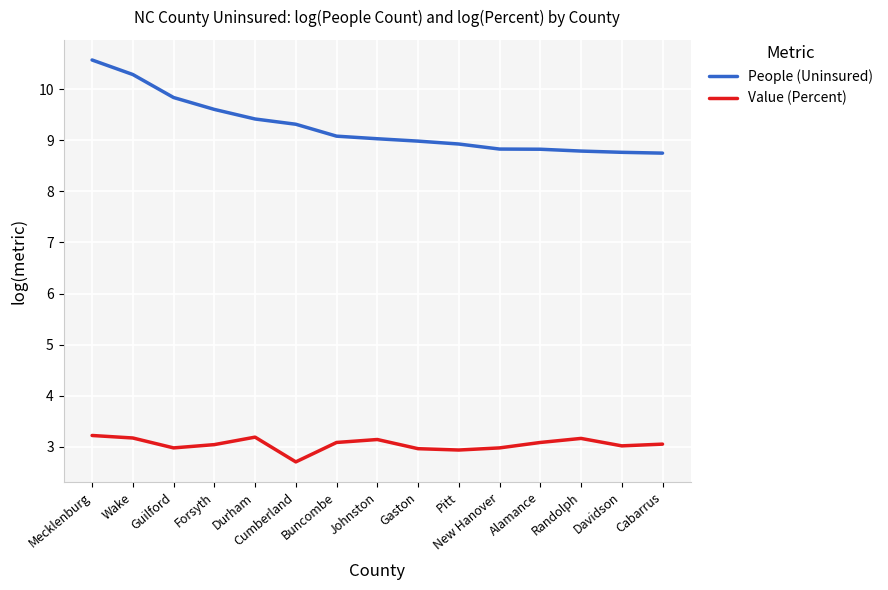

What position from the right is New Hanover?

5